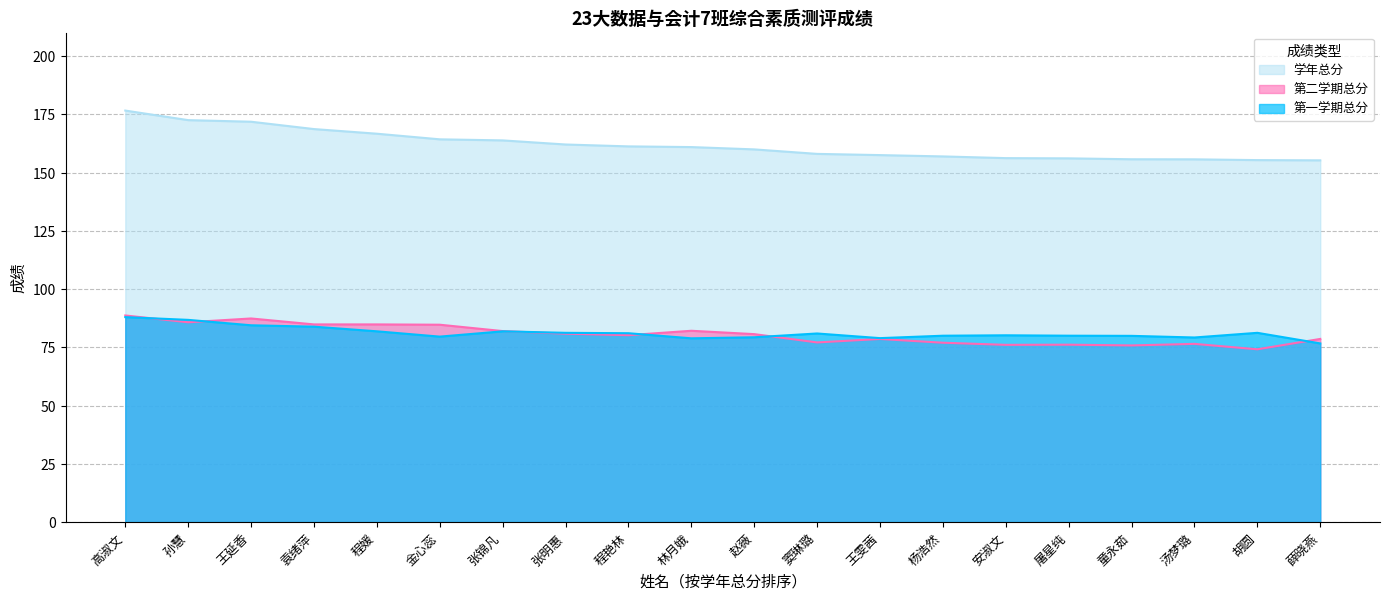

What is the difference between the 第一学期总分 values at 高淑文 and 袁绪萍?

4.1